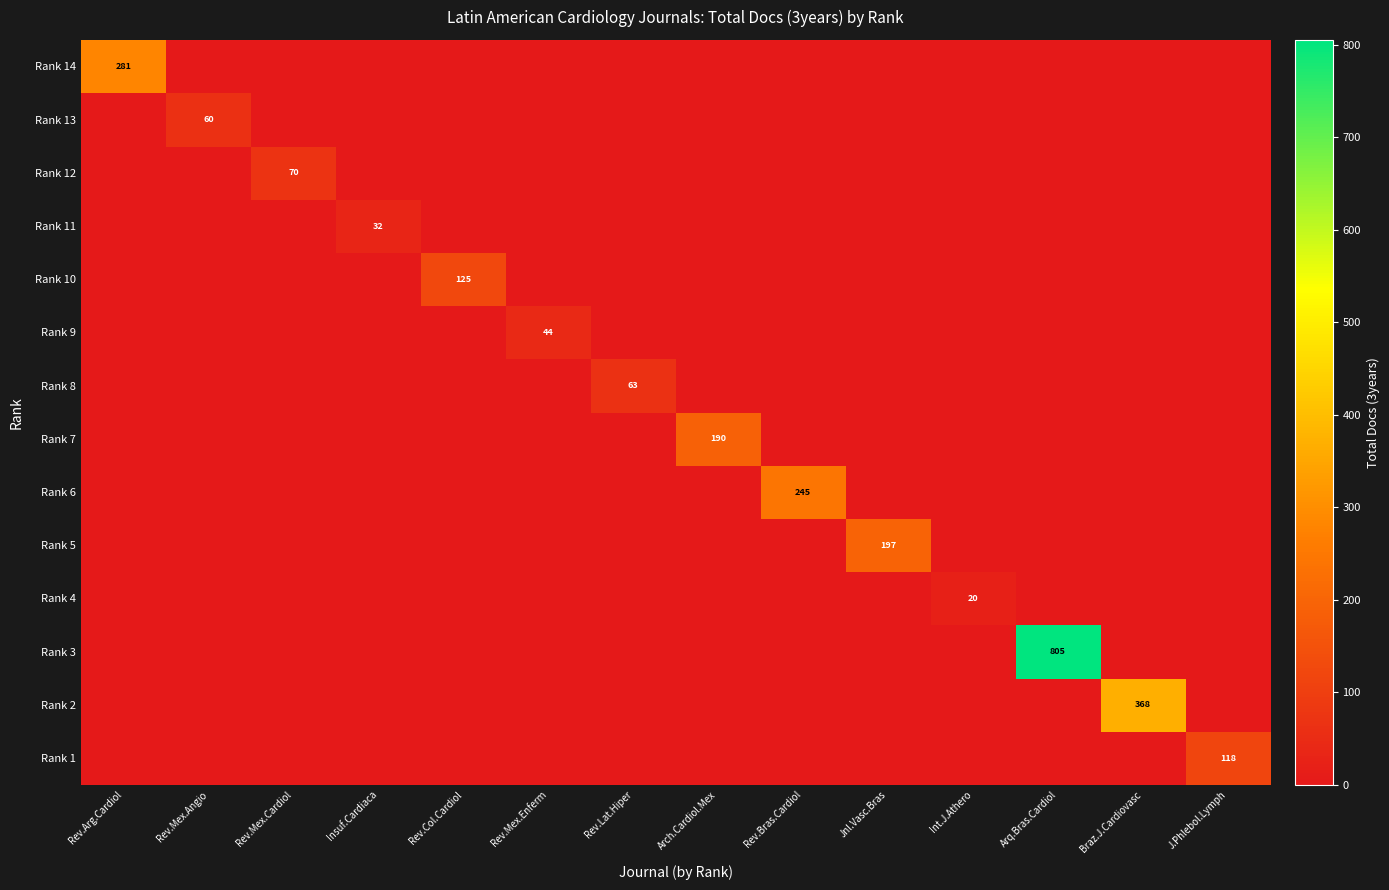

List the series in order of their peak value, highest first.

Rank 3, Rank 2, Rank 14, Rank 6, Rank 5, Rank 7, Rank 10, Rank 1, Rank 12, Rank 8, Rank 13, Rank 9, Rank 11, Rank 4